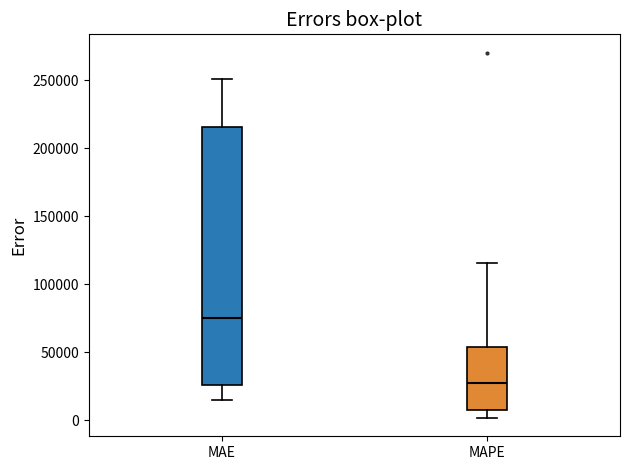

Reading left to right, read every box against the y-axis: the position of its median line, the range the box covers, and the ends of its whiskers. The values are not printed on the chart, so give them approximately, as read against the axis.

MAE: median 75000, box 25000 to 215000, whiskers 15000 to 250000
MAPE: median 25000, box 5000 to 55000, whiskers 0 to 115000